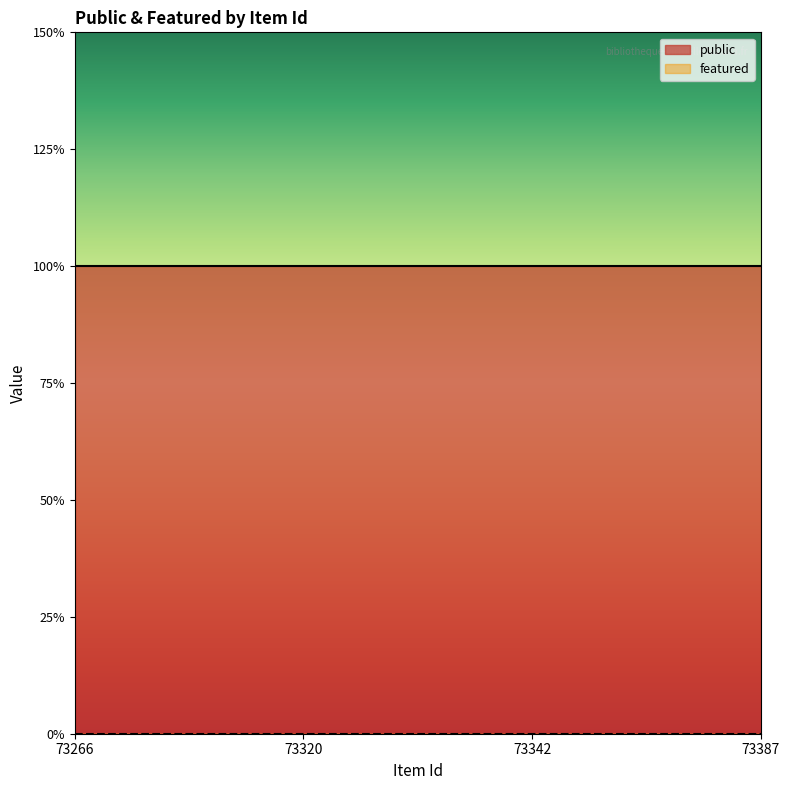

What is the total value across all series at 73342?

1